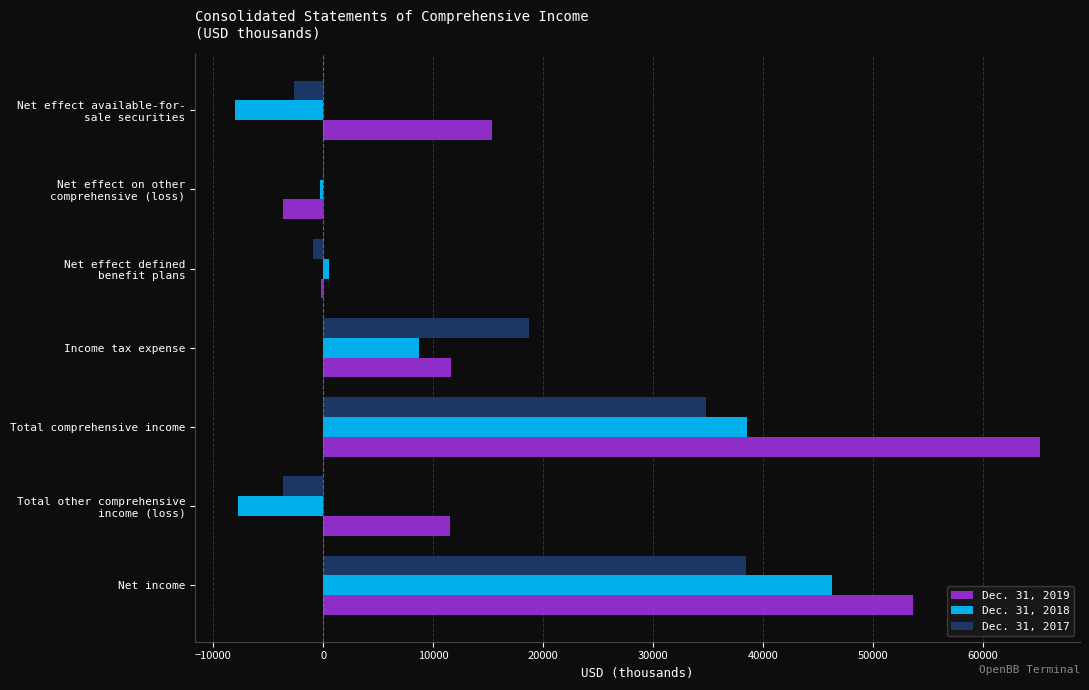

Which series has the largest total across all categories?

Dec. 31, 2019